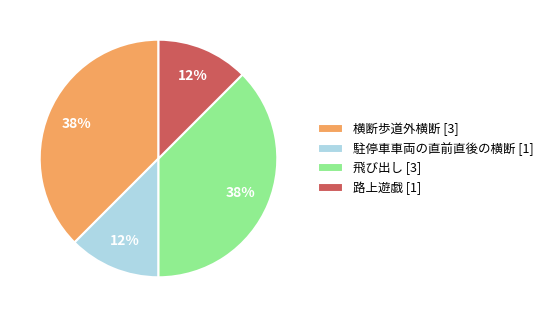

Combined, do 路上遊戯 [1] and 駐停車車両の直前直後の横断 [1] account for over 50%?

No